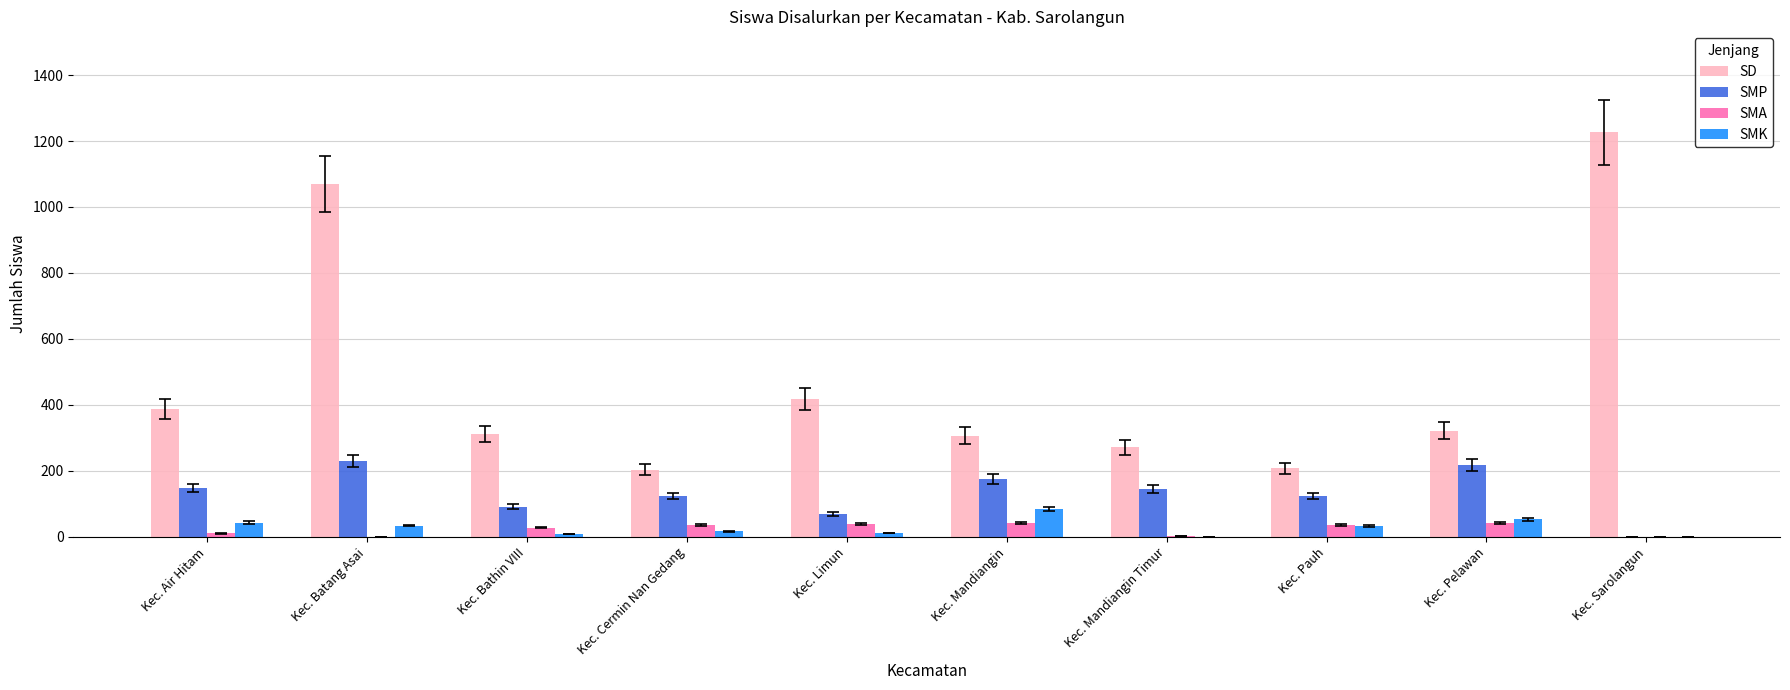

What value does the SMP series have at Kec. Pelawan?

218